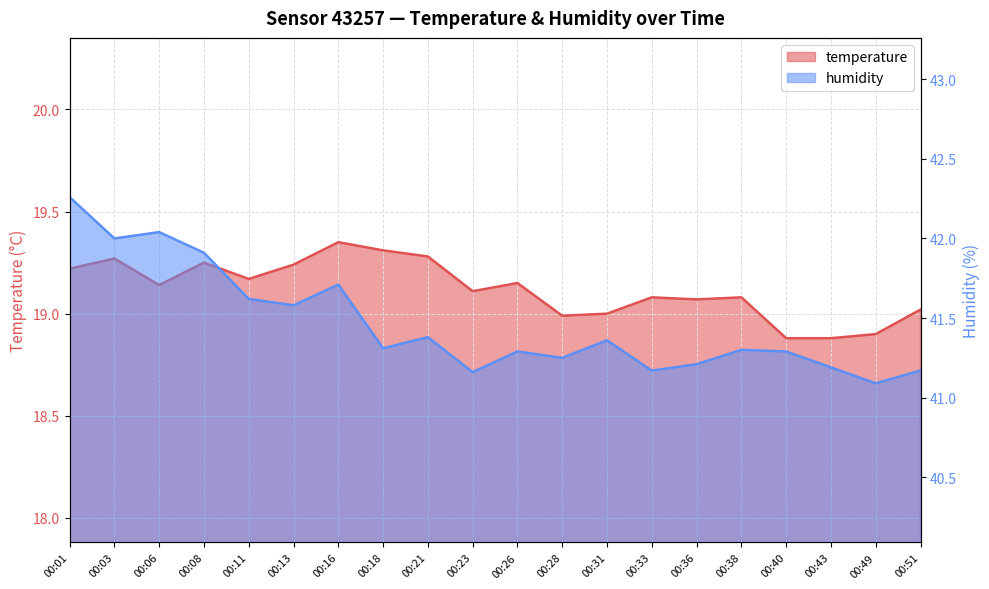

True or false: temperature and humidity cross at least once.

False